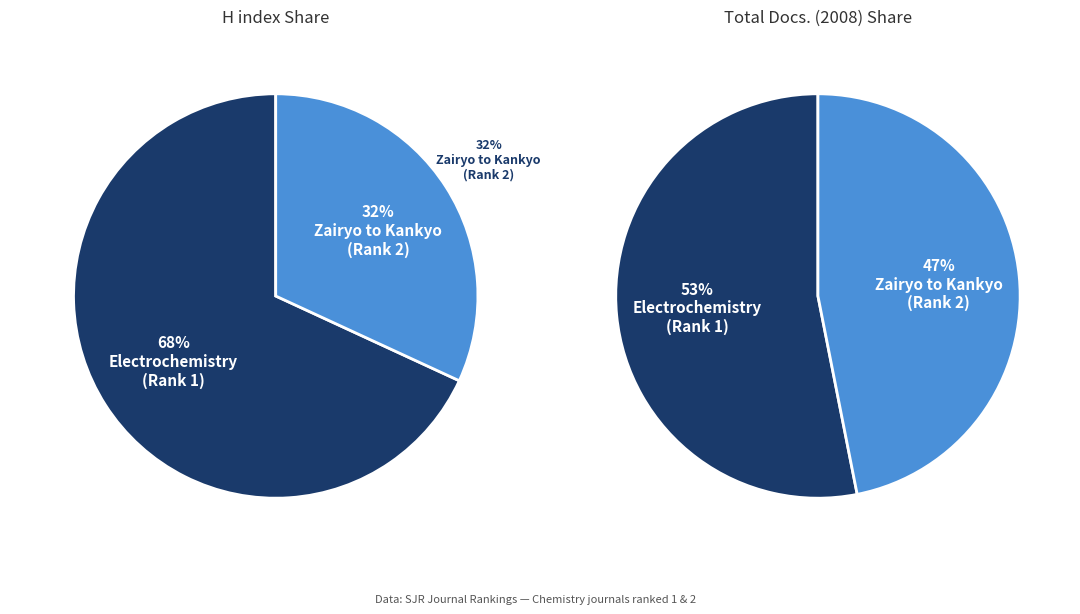

To the nearest percent, what portion does Electrochemistry (Rank 1) represent?

53%